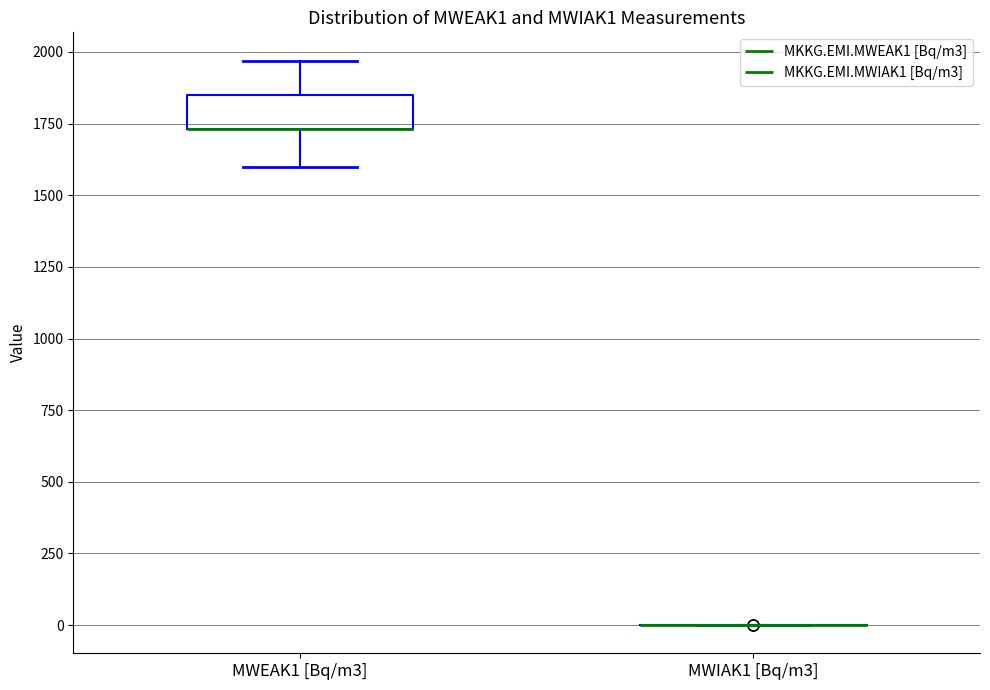

Which box is the tallest, from its lower edge to its upper edge?

MWEAK1 [Bq/m3]